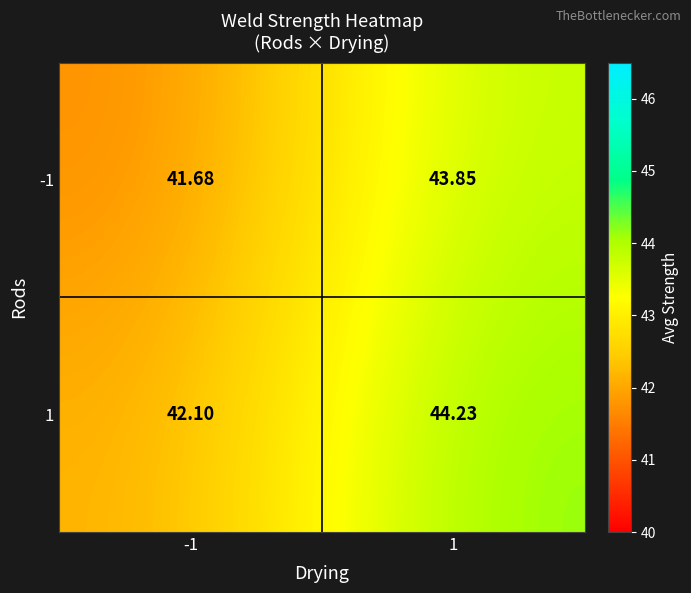

Is the value of 1 at -1 greater than the value of -1 at 1?

No